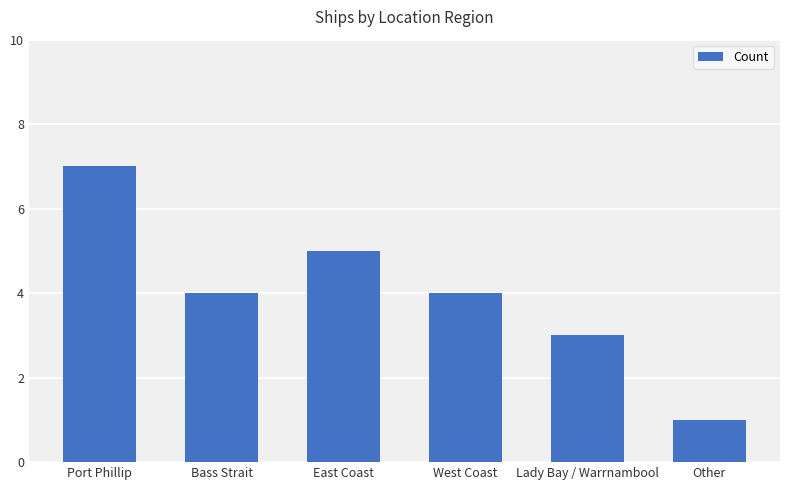

What is the difference between the maximum and second lowest values?

4